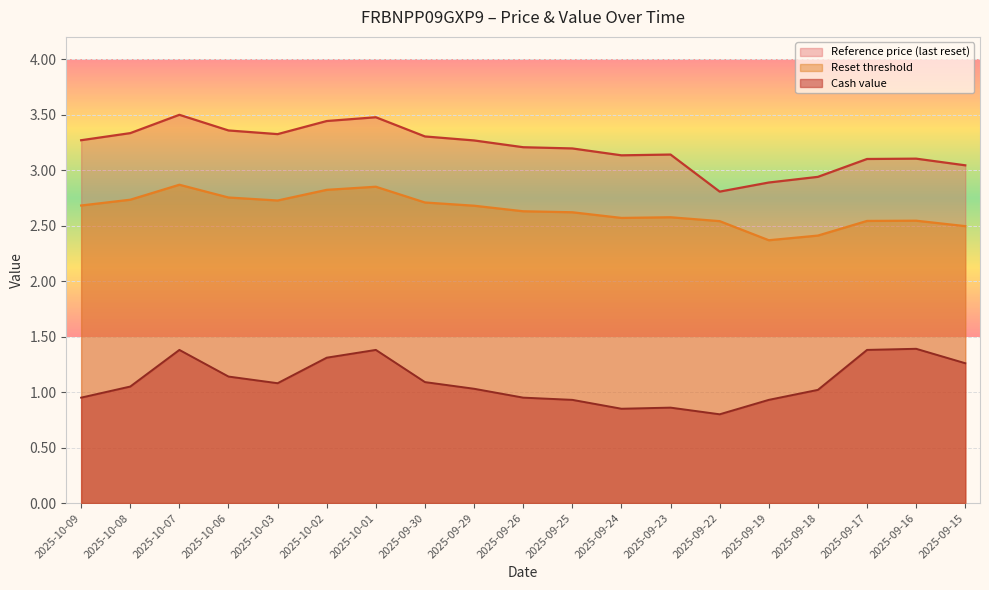

What is the approximate value of Reference price (last reset) at 2025-10-09?

3.3